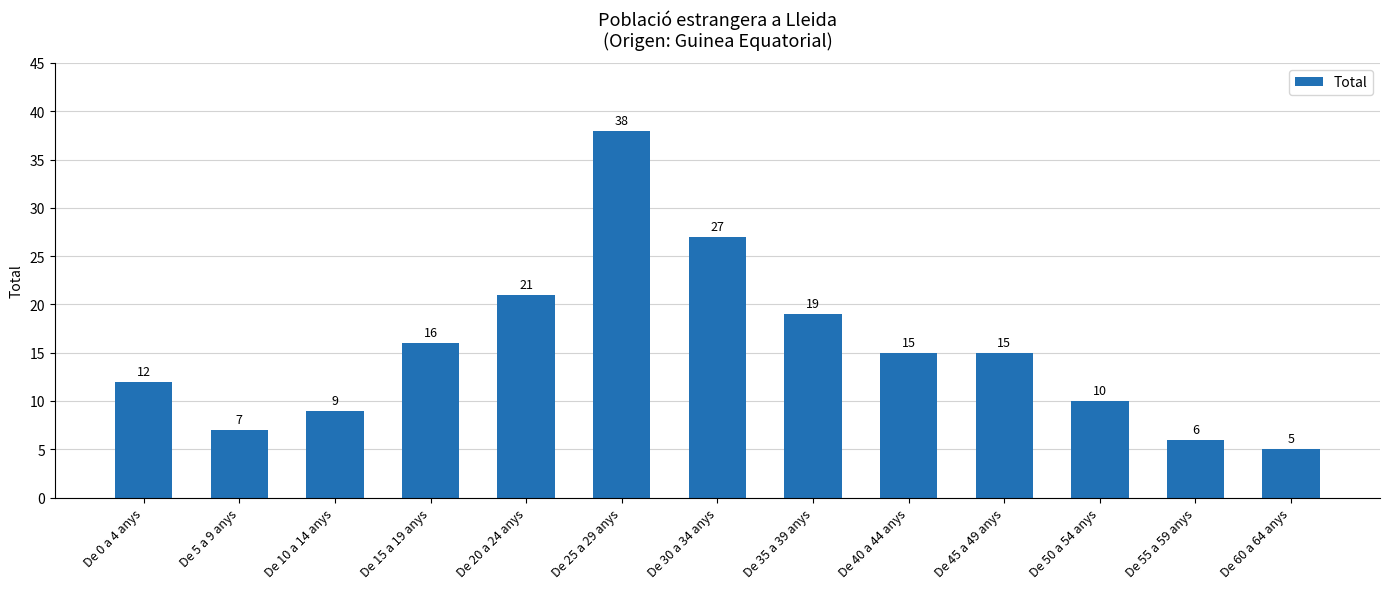

What is the difference between the maximum and minimum values?

33